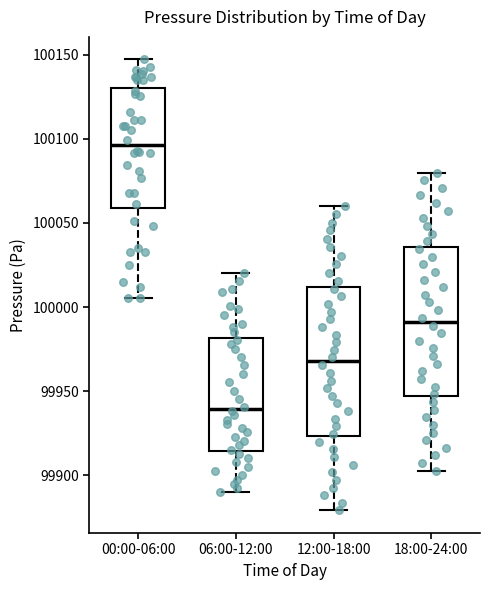

Reading left to right, read every box against the y-axis: the position of its median line, the range the box covers, and the ends of its whiskers. The values are not printed on the chart, so give them approximately, as read against the axis.

00:00-06:00: median 100095, box 100060 to 100130, whiskers 100005 to 100145
06:00-12:00: median 99940, box 99915 to 99980, whiskers 99890 to 100020
12:00-18:00: median 99970, box 99925 to 100010, whiskers 99880 to 100060
18:00-24:00: median 99990, box 99945 to 100035, whiskers 99905 to 100080